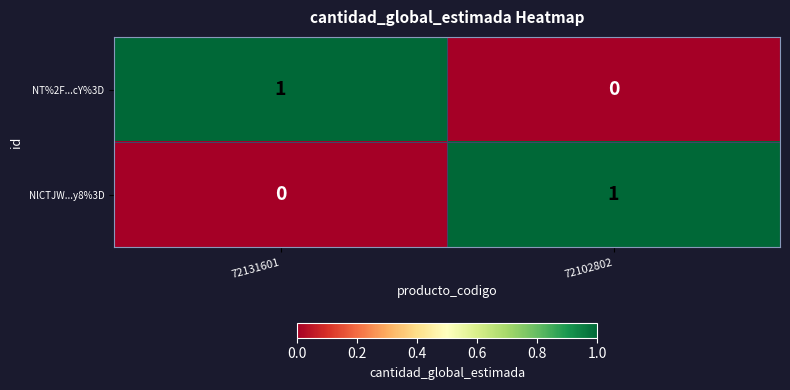

Where is NlCTJW...y8%3D nearest to the value 0?

72131601